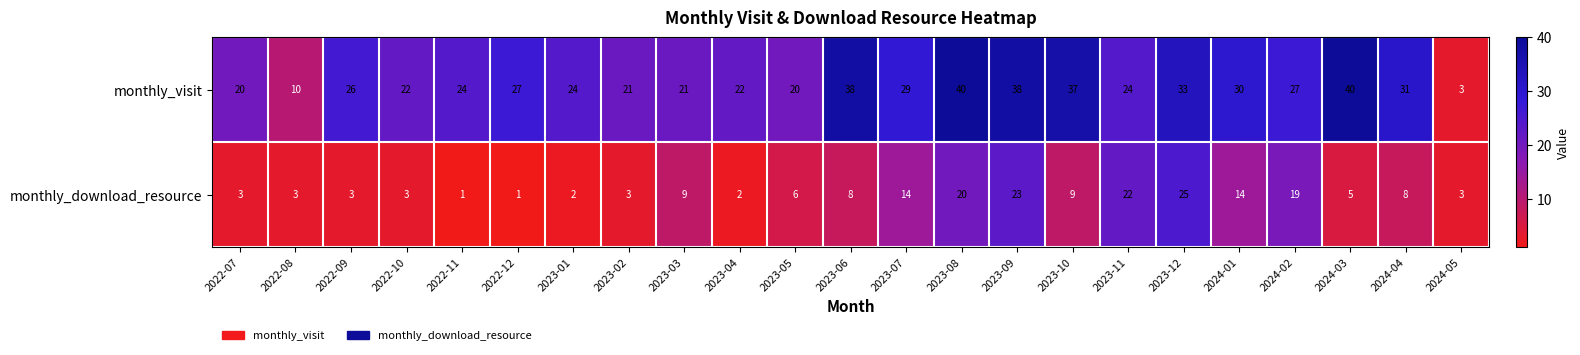

At which category is the sum across all series the highest?

2023-09